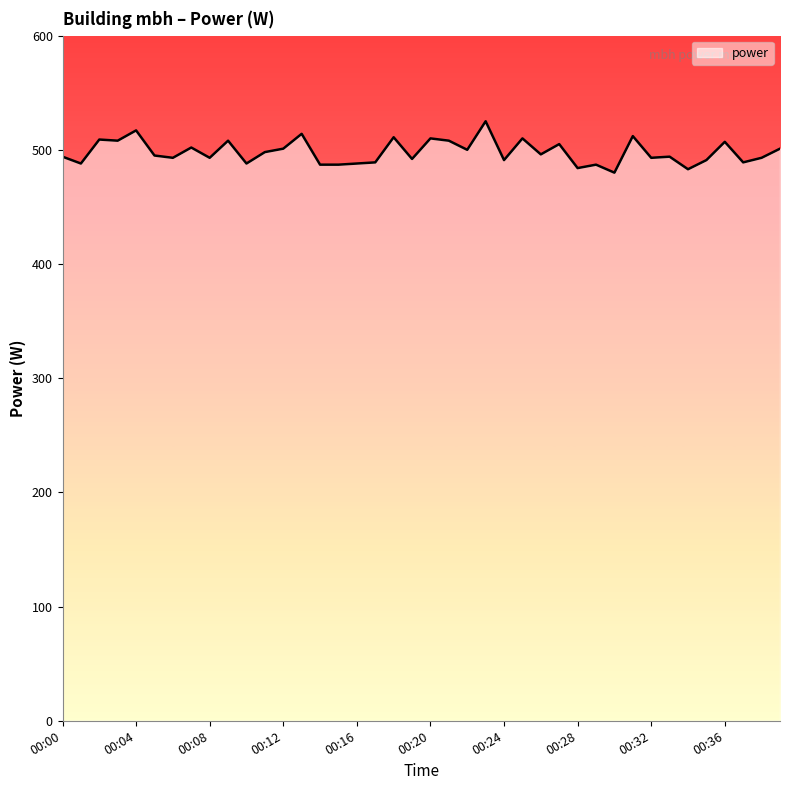

What is the smallest value displayed?

480